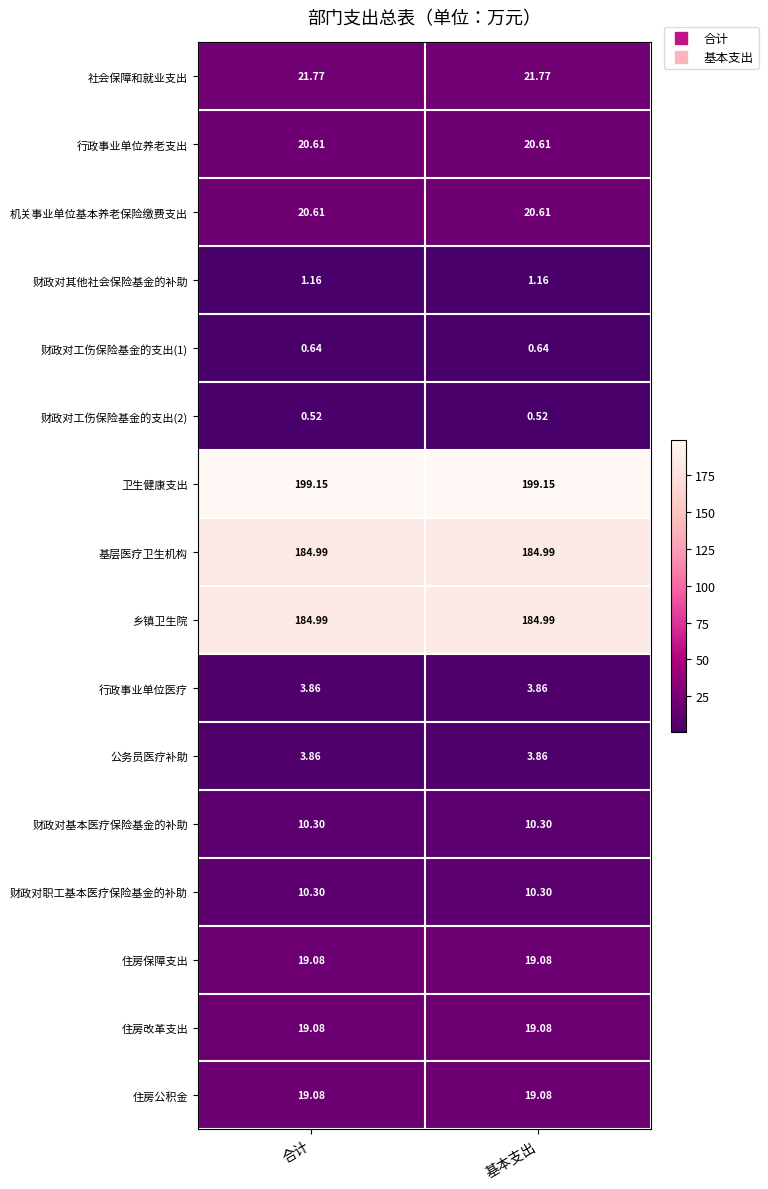

Is the value of 财政对基本医疗保险基金的补助 at 基本支出 greater than the value of 卫生健康支出 at 合计?

No